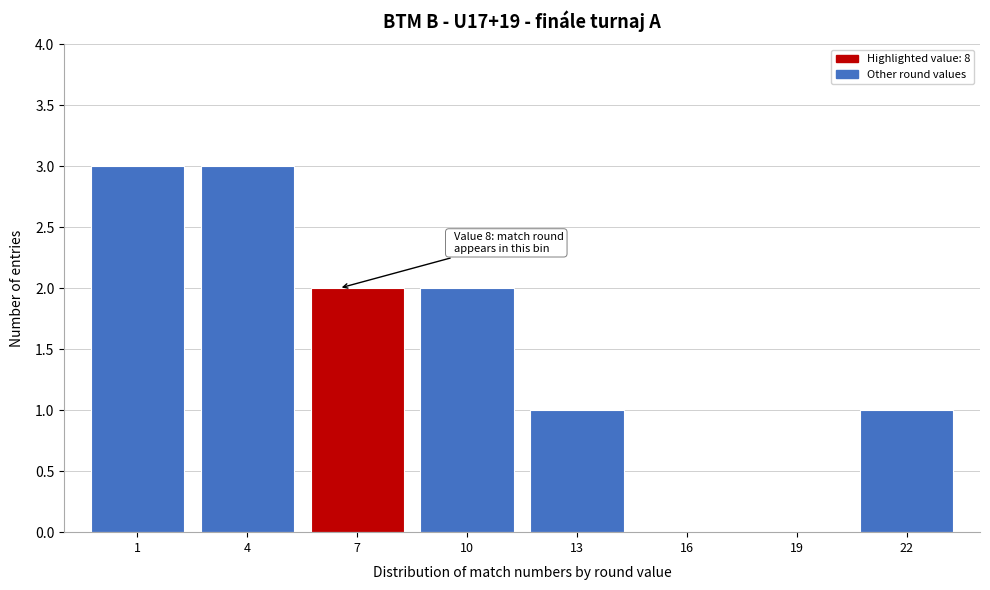

Reading right to left, transcribe all the data shown in this chart.

22=1	19=0	16=0	13=1	10=2	7=2	4=3	1=3